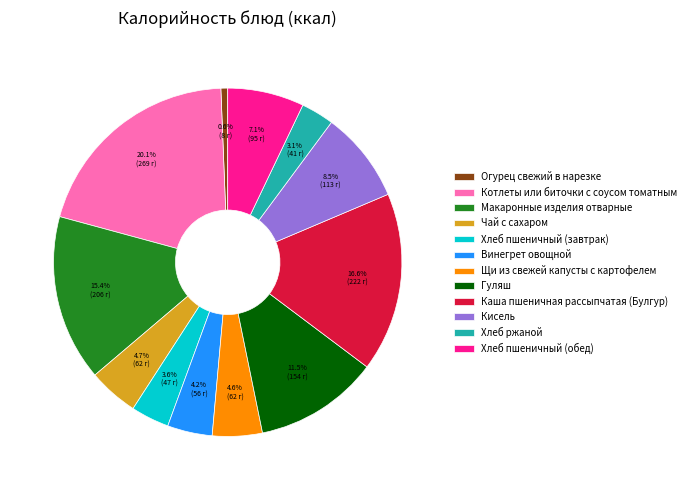

To the nearest percent, what is the average slice percentage?

8%